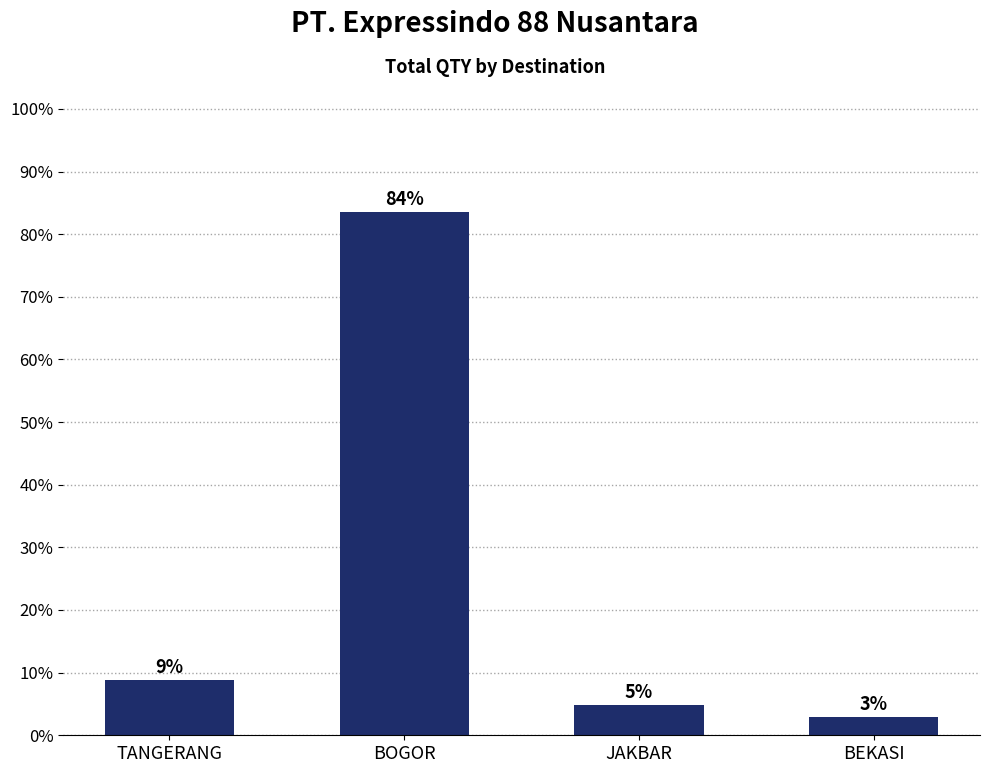

What value does the data have at BOGOR?

83.6